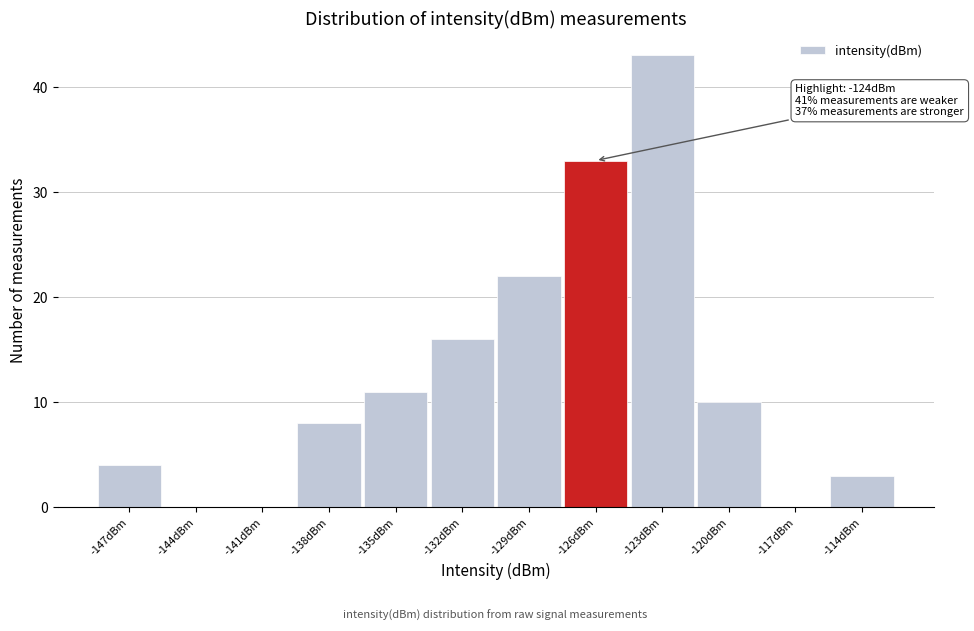

Reading right to left, transcribe all the data shown in this chart.

-114dBm=3	-117dBm=0	-120dBm=10	-123dBm=43	-126dBm=33	-129dBm=22	-132dBm=16	-135dBm=11	-138dBm=8	-141dBm=0	-144dBm=0	-147dBm=4